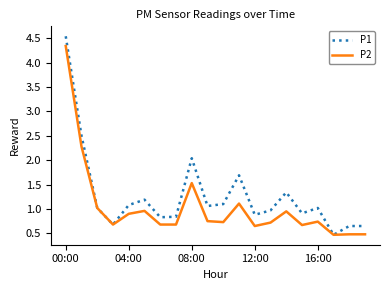

Which series has the largest total across all categories?

P1